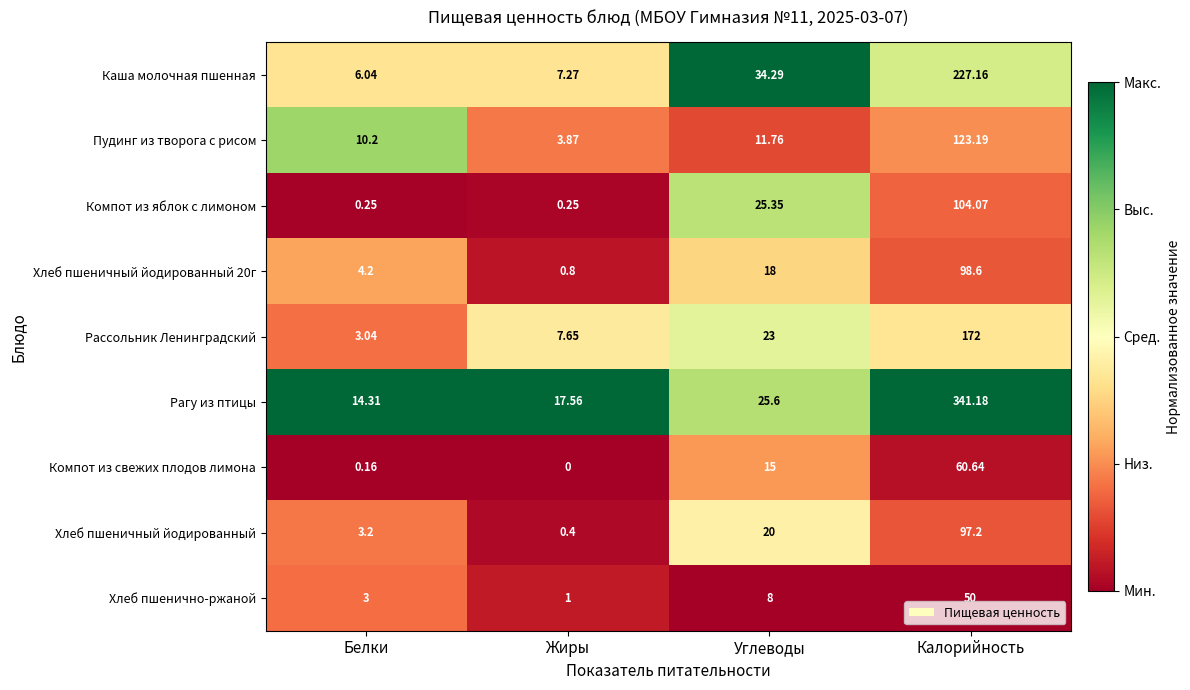

Which label corresponds to the largest value in the chart?

Калорийность